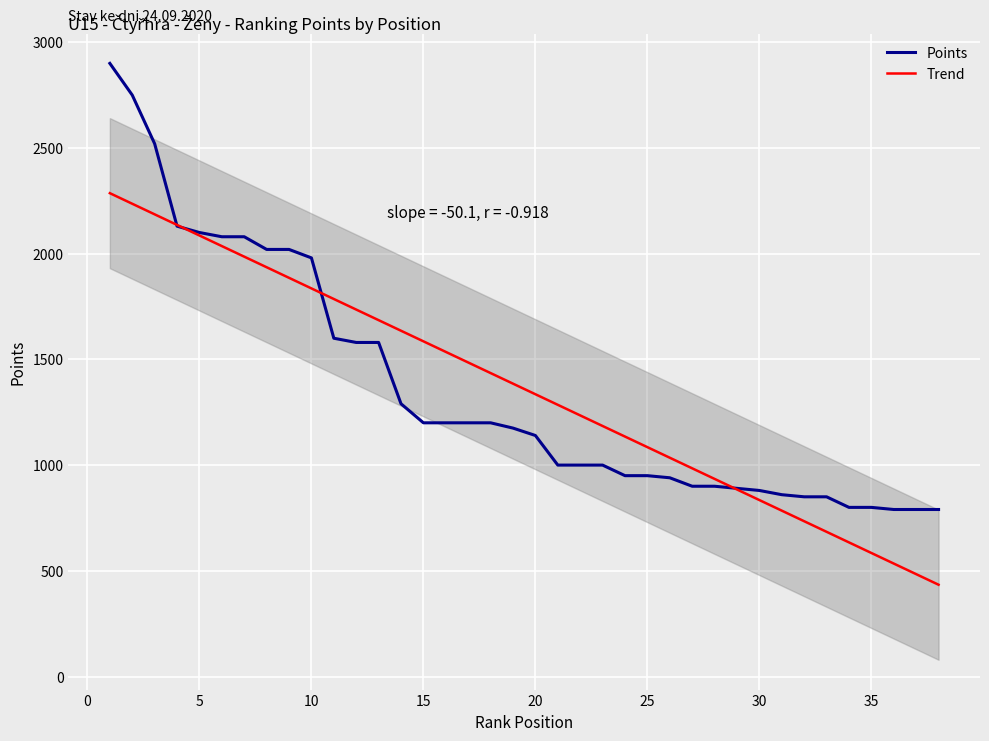

What is the greatest value displayed?

2900.0